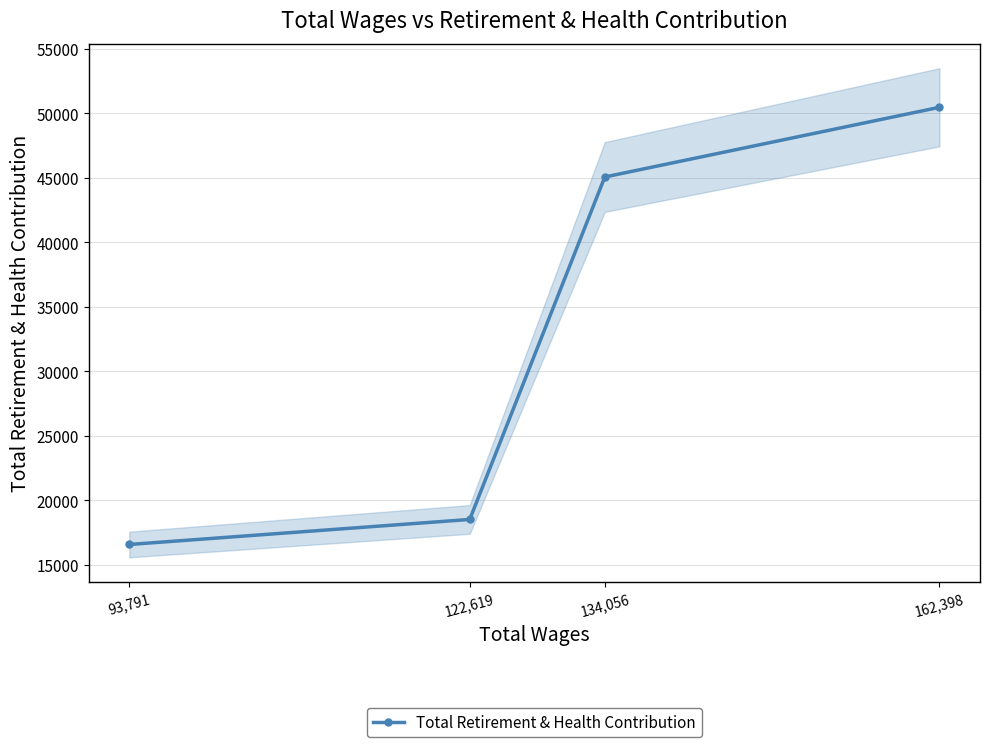

Reading left to right, what are all the values shown in this chart?

162,398=50474	134,056=45072	122,619=18529	93,791=16588